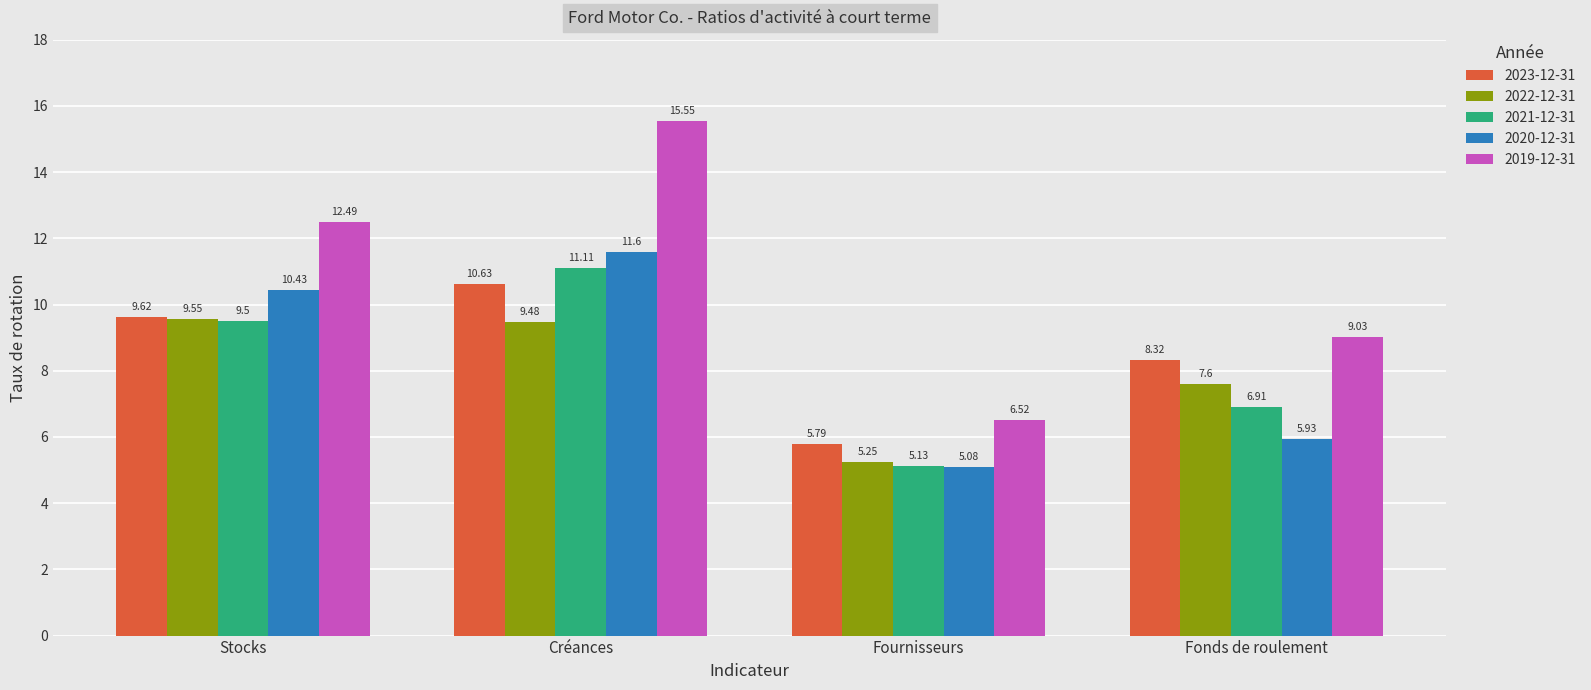

What is the sum of the 2021-12-31 values at Créances and Fonds de roulement?

18.0